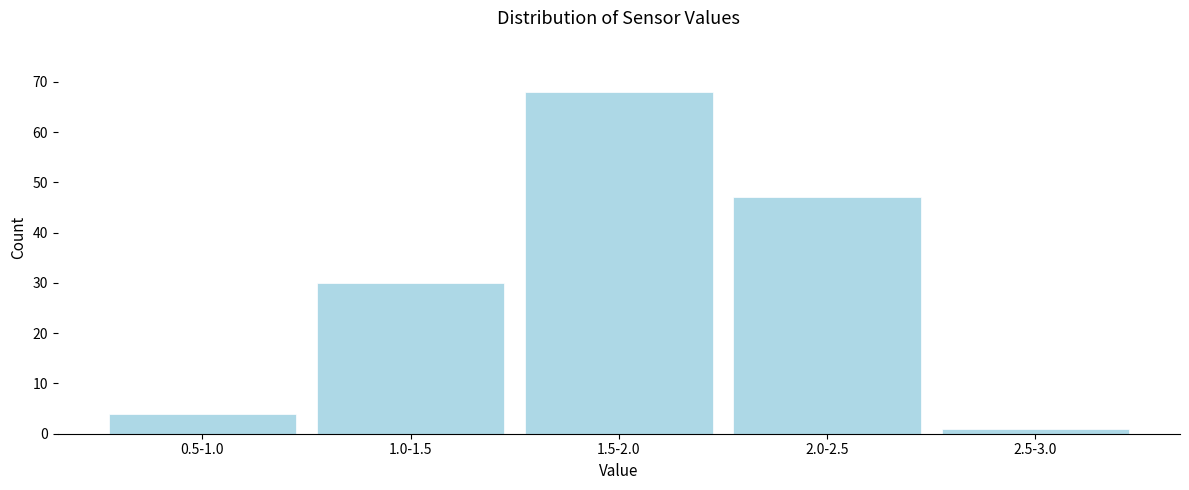

Reading right to left, transcribe all the data shown in this chart.

1	47	68	30	4